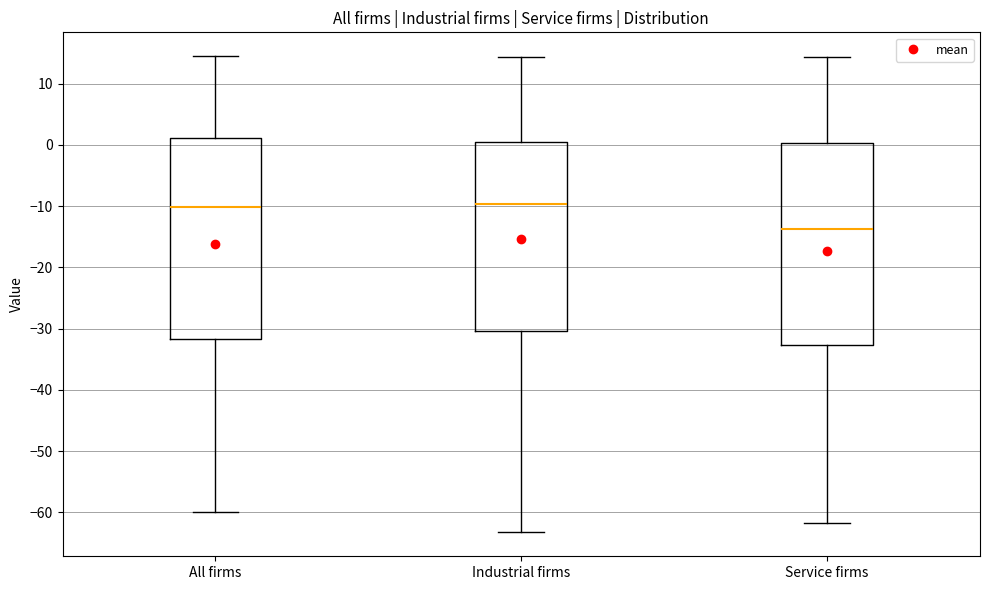

Reading left to right, read every box against the y-axis: the position of its median line, the range the box covers, and the ends of its whiskers. The values are not printed on the chart, so give them approximately, as read against the axis.

All firms: median -10, box -32 to 1, whiskers -60 to 15
Industrial firms: median -10, box -30 to 0, whiskers -63 to 14
Service firms: median -14, box -33 to 0, whiskers -62 to 14